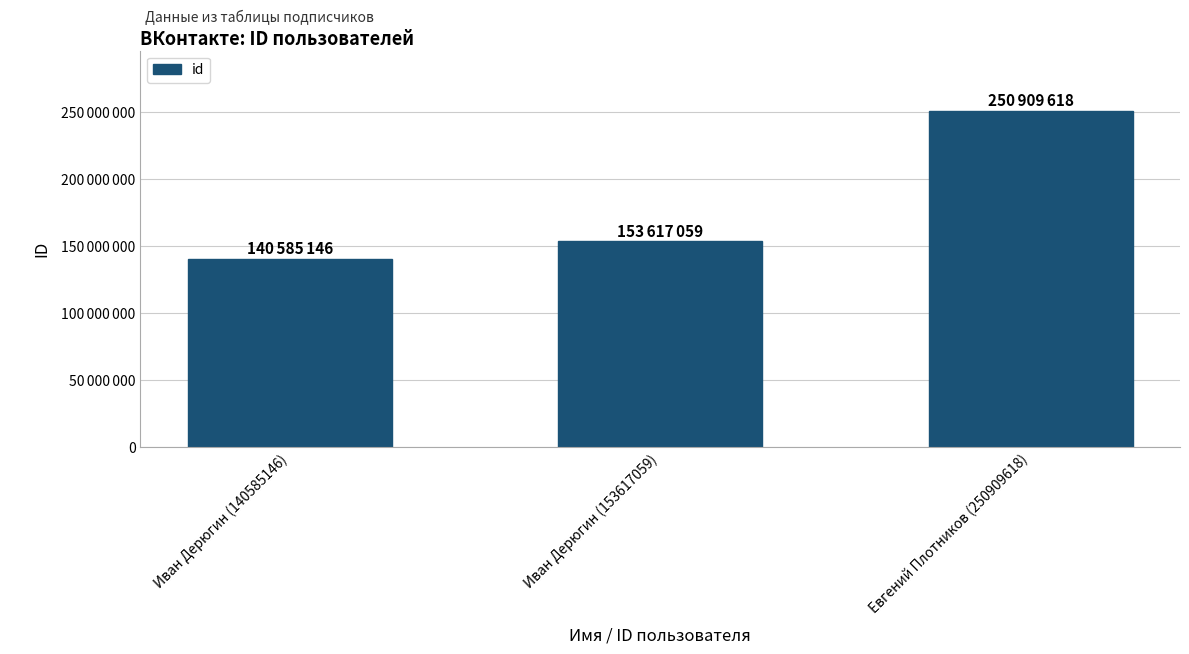

What is the difference between the second highest and minimum values?

13031913